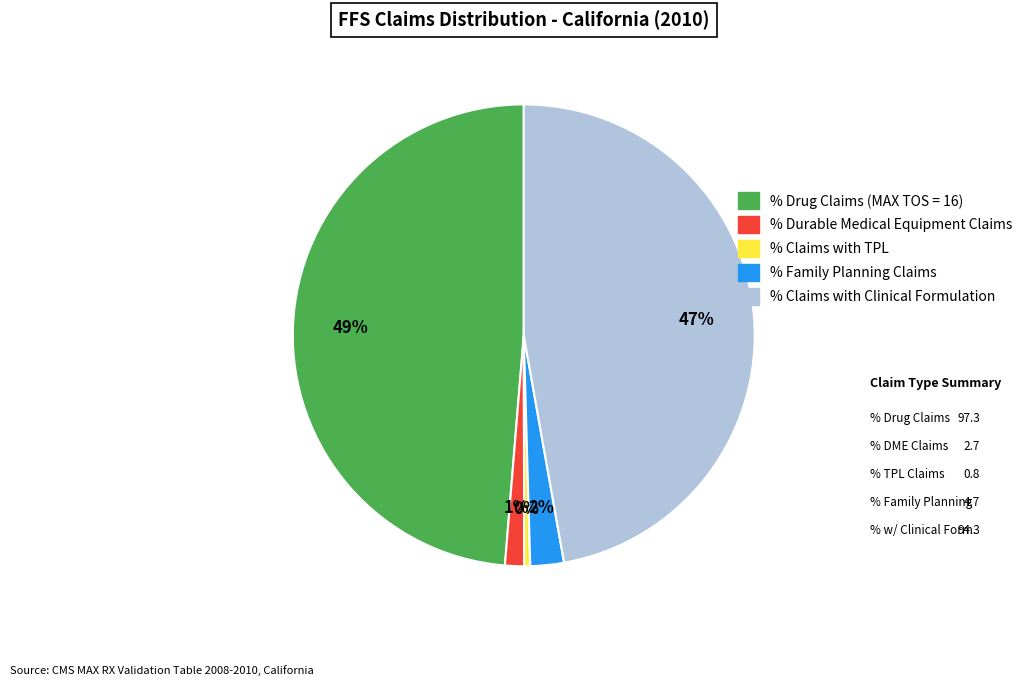

Do % Claims with Clinical Formulation and % Family Planning Claims together represent more than half of the pie?

No